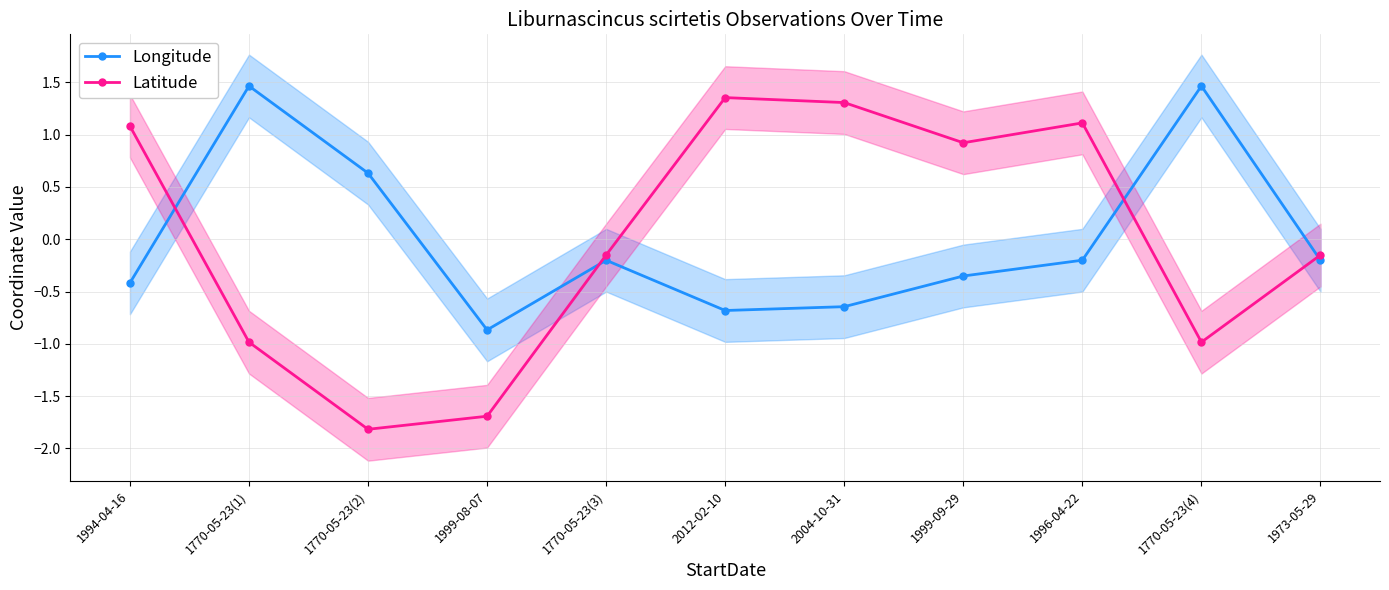

True or false: Latitude has more than 2 points higher than both neighbors.

False